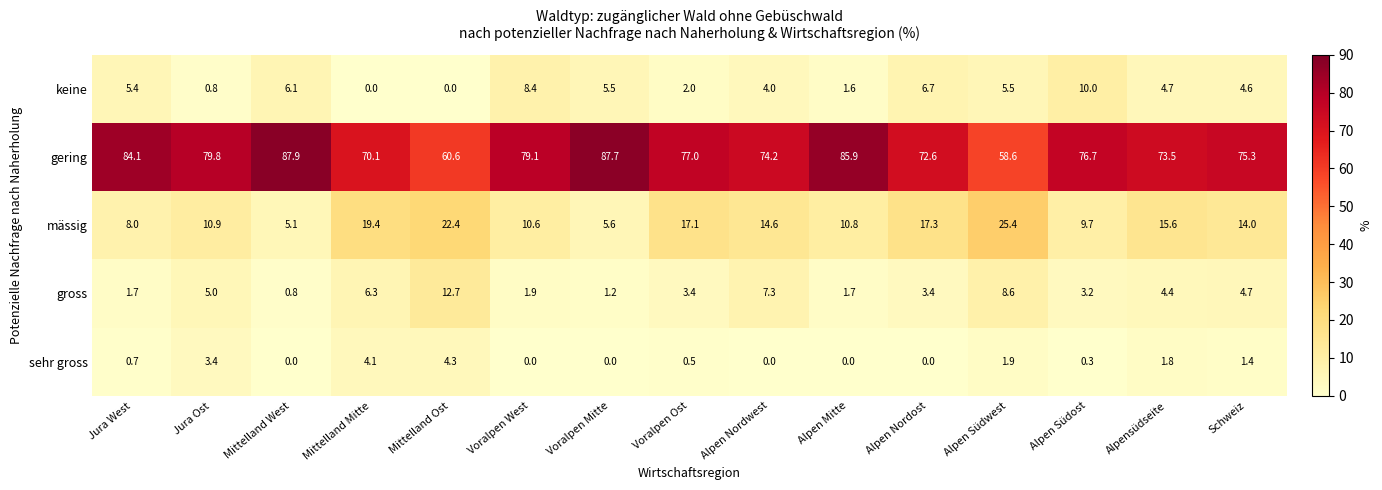

Which series has the largest total across all categories?

gering